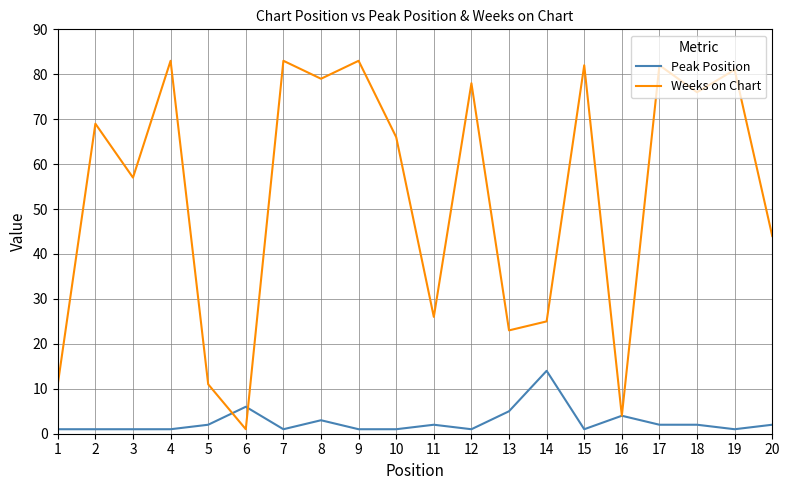

Is it true that Weeks on Chart equals 5 at 1?

False